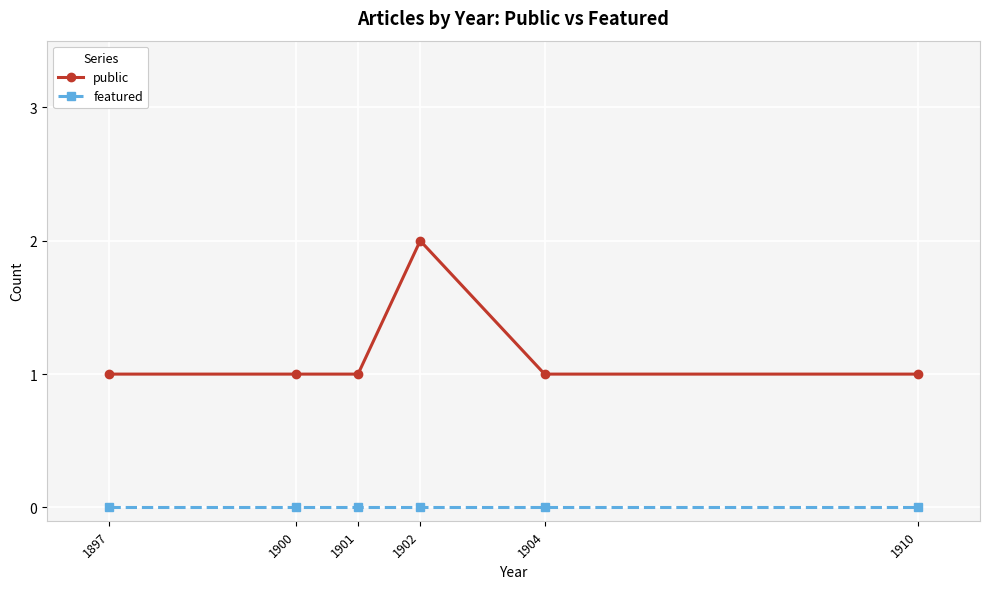

Does the chart display data point markers on the line(s)?

Yes